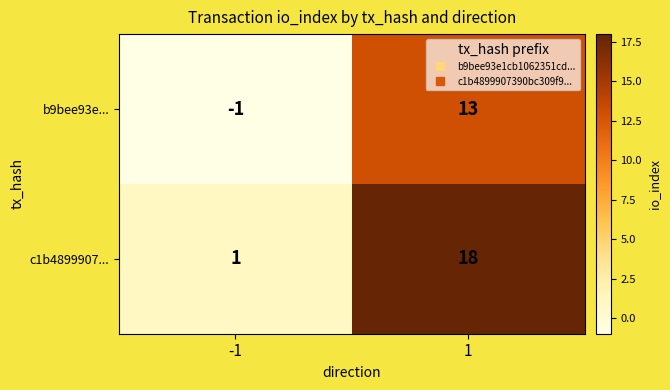

Reading left to right, list all the values displayed in this chart.

b9bee93e...: -1	13
c1b4899907...: 1	18